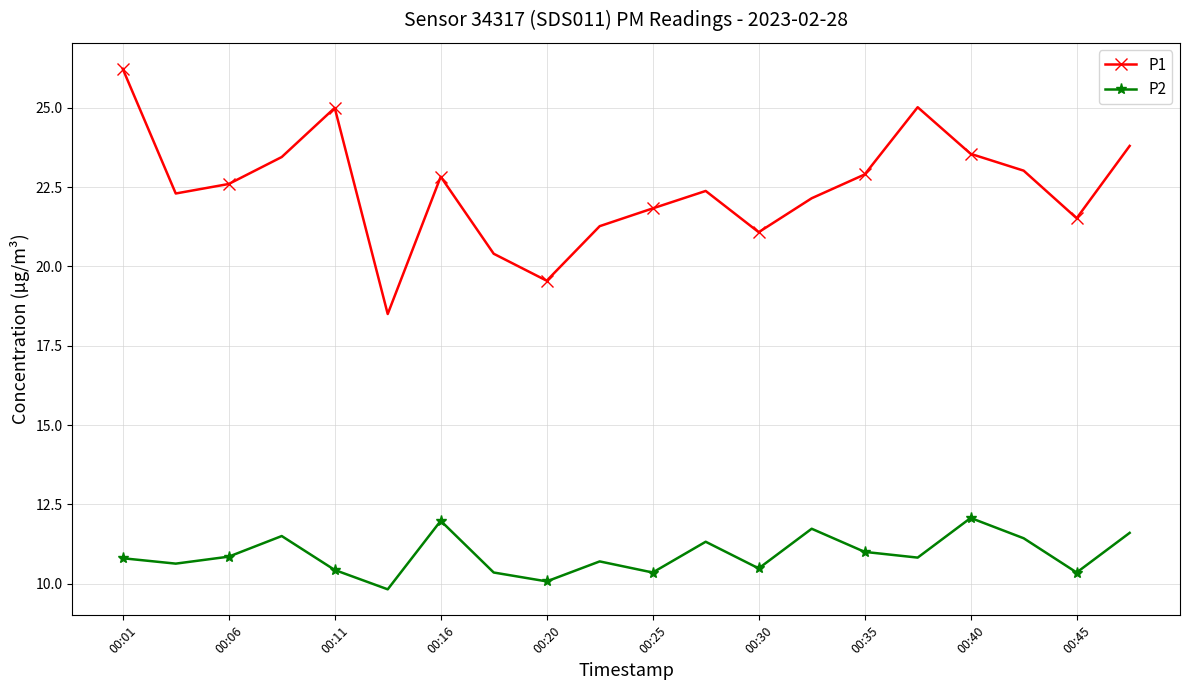

What is the average value of the P1 series?

22.5